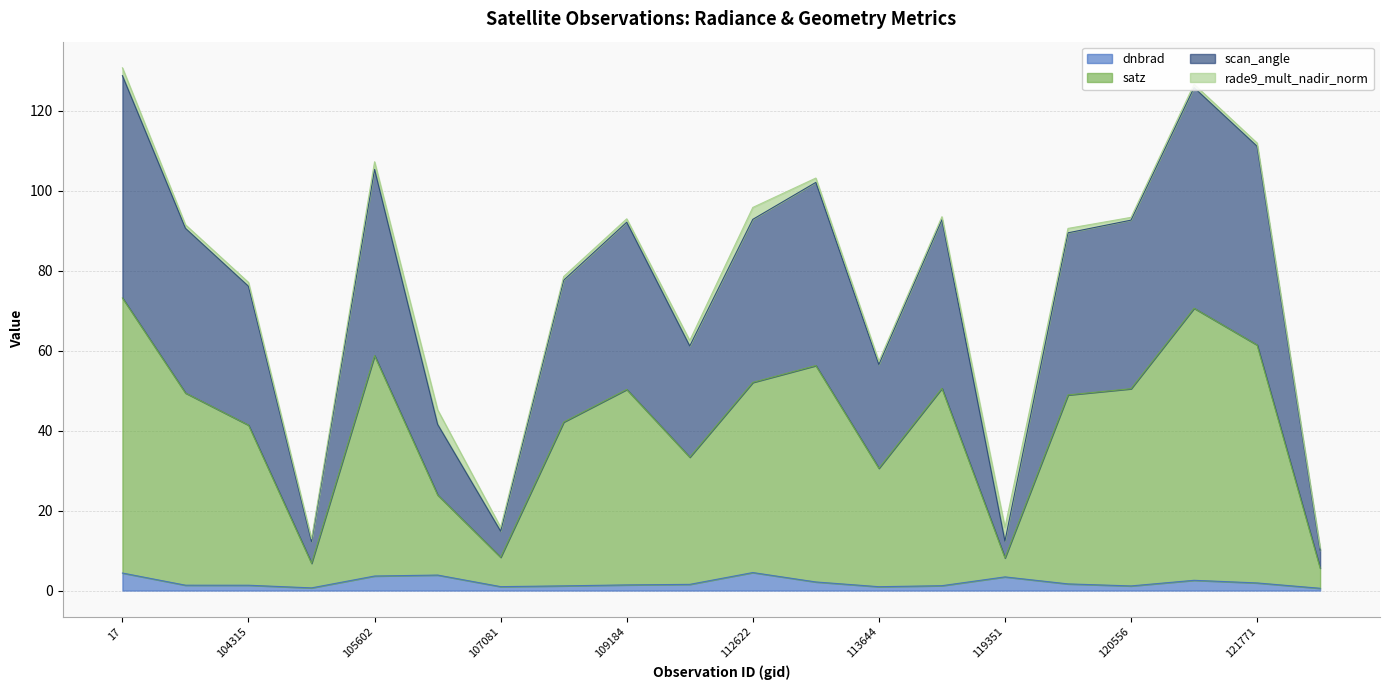

True or false: dnbrad has a value of 3.4 at 119351.

True